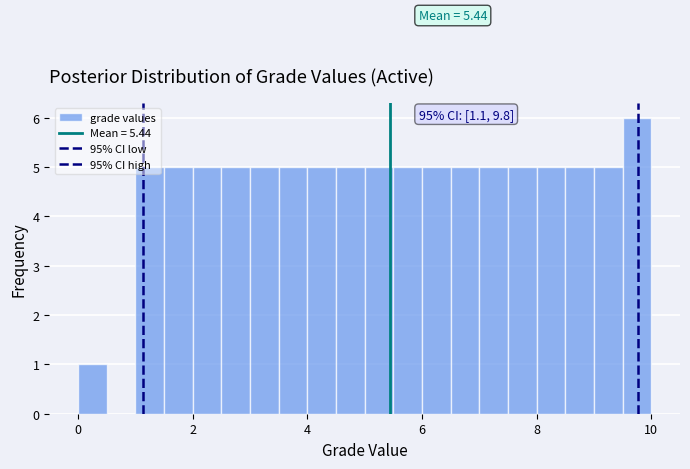

Read against the x-axis, roughly where is the centre of the tallest bar?

9.8